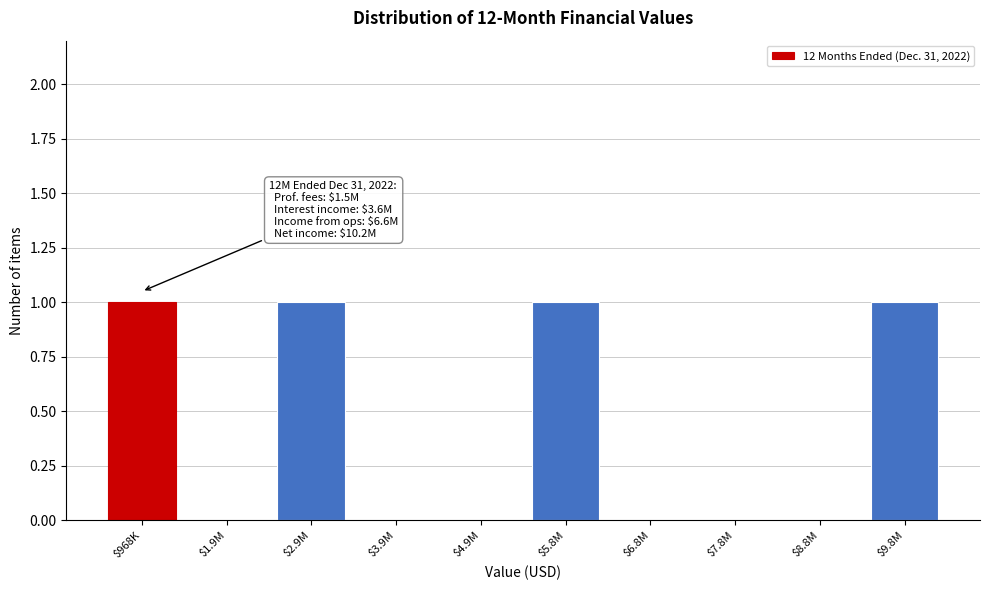

True or false: the data shows 1 at $5.8M.

True